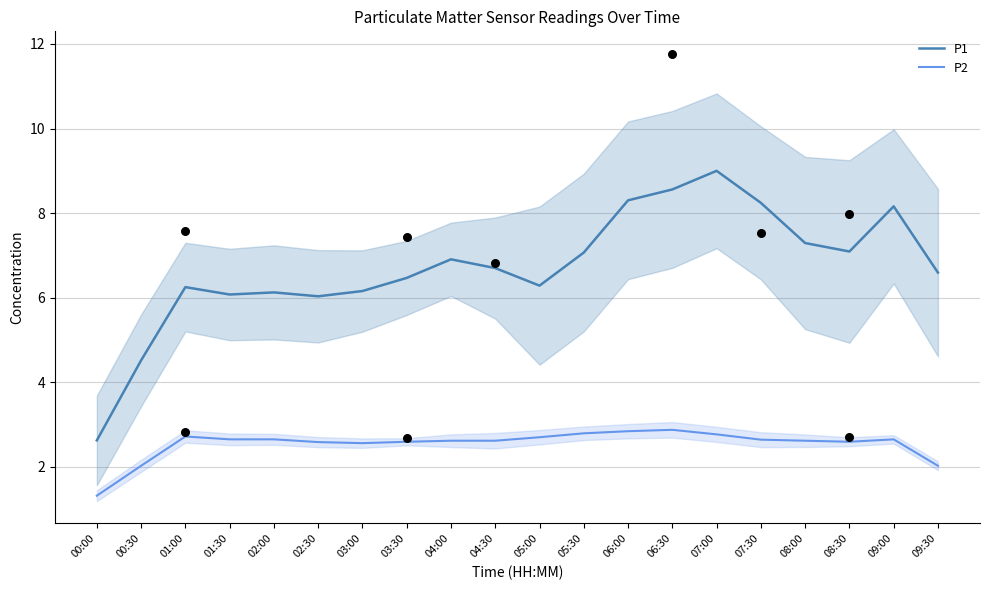

Which series has the largest total across all categories?

P1